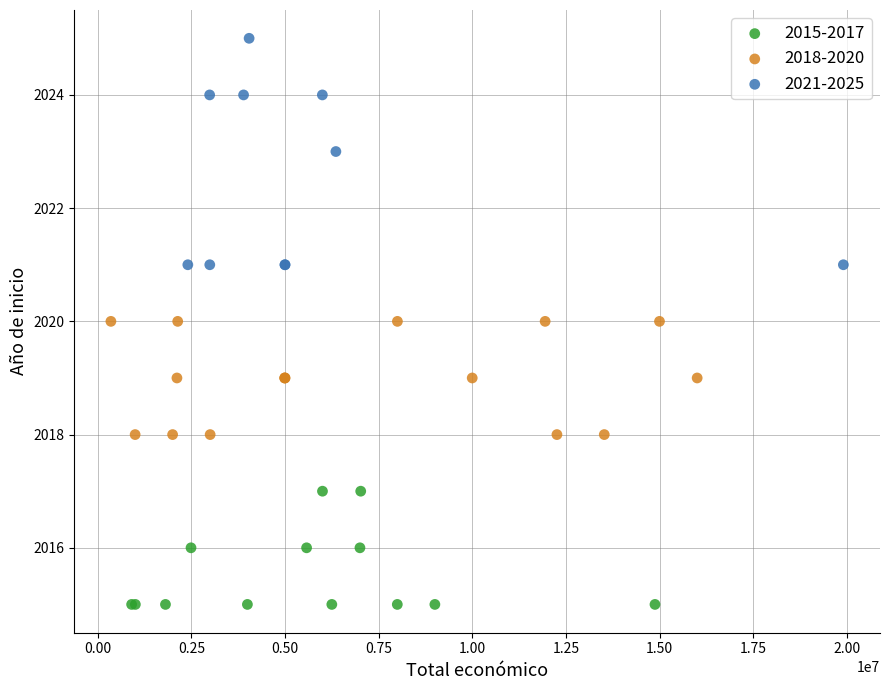

Which series reaches the maximum Y coordinate?

2021-2025